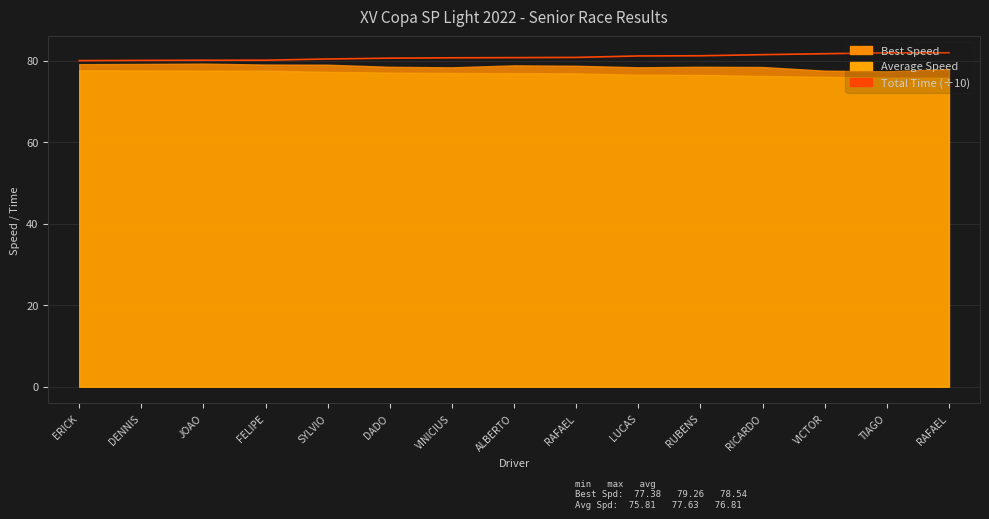

Read the value at ALBERTO.

80.7